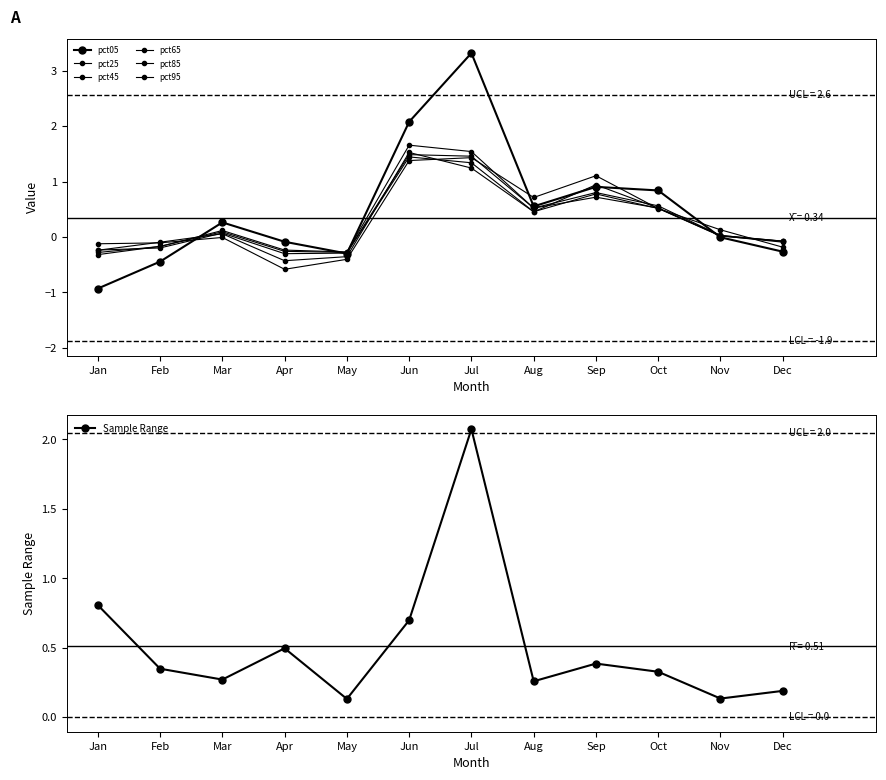

How many data points in pct95 are less than 0?

6